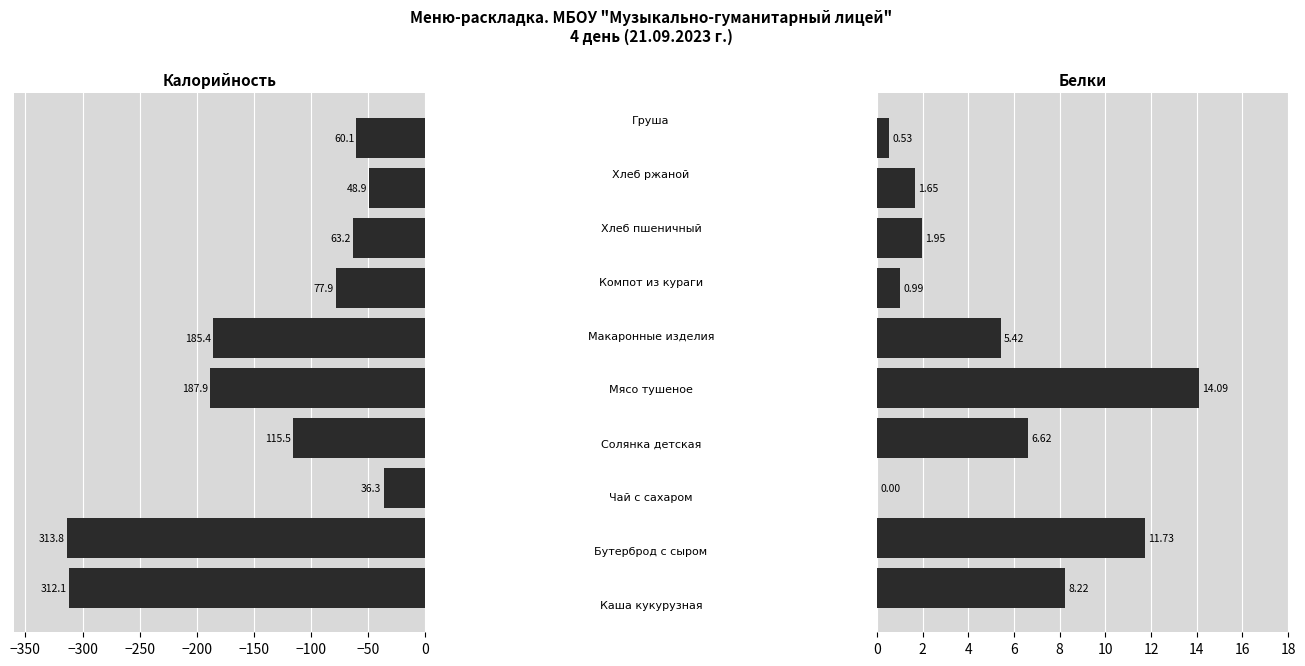

How many groups of bars are there?

10